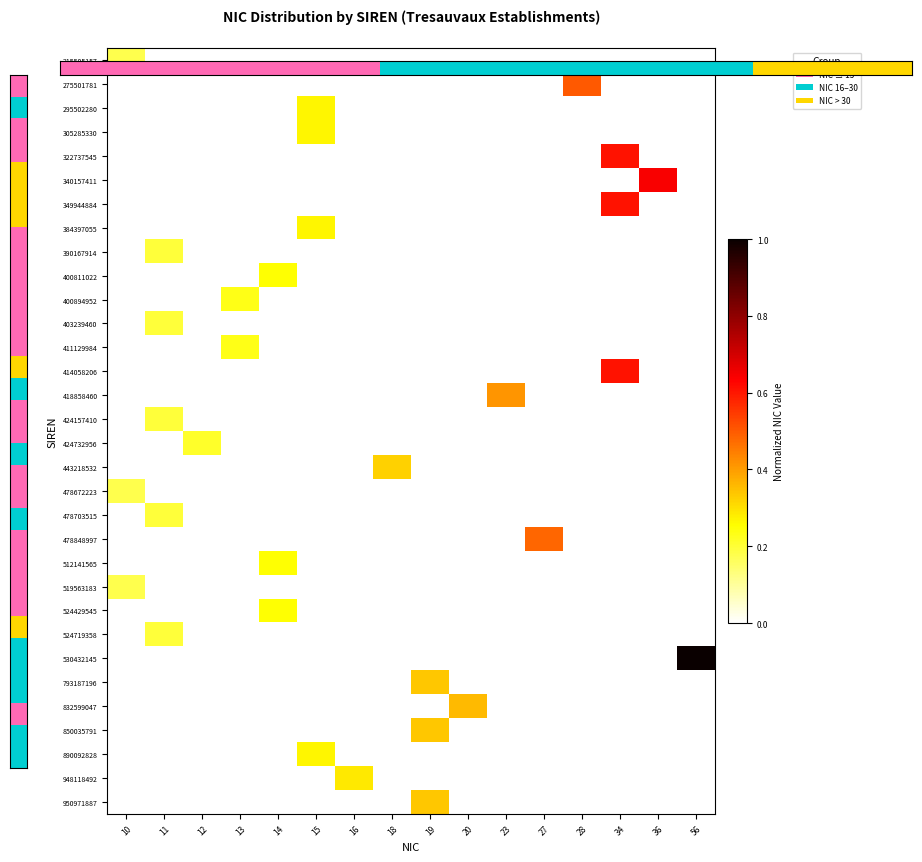

Rank the series at 11 from highest to lowest value.

390167914, 403239460, 424157410, 478703515, 524719358, 215505157, 275501781, 295502280, 305285330, 322737545, 340157411, 349944884, 384397055, 400811022, 400894952, 411129984, 414058206, 418858460, 424732956, 443218532, 478672223, 478848997, 512141565, 519563183, 524429545, 530432145, 793187196, 832599047, 850035791, 890092828, 948118492, 950971887